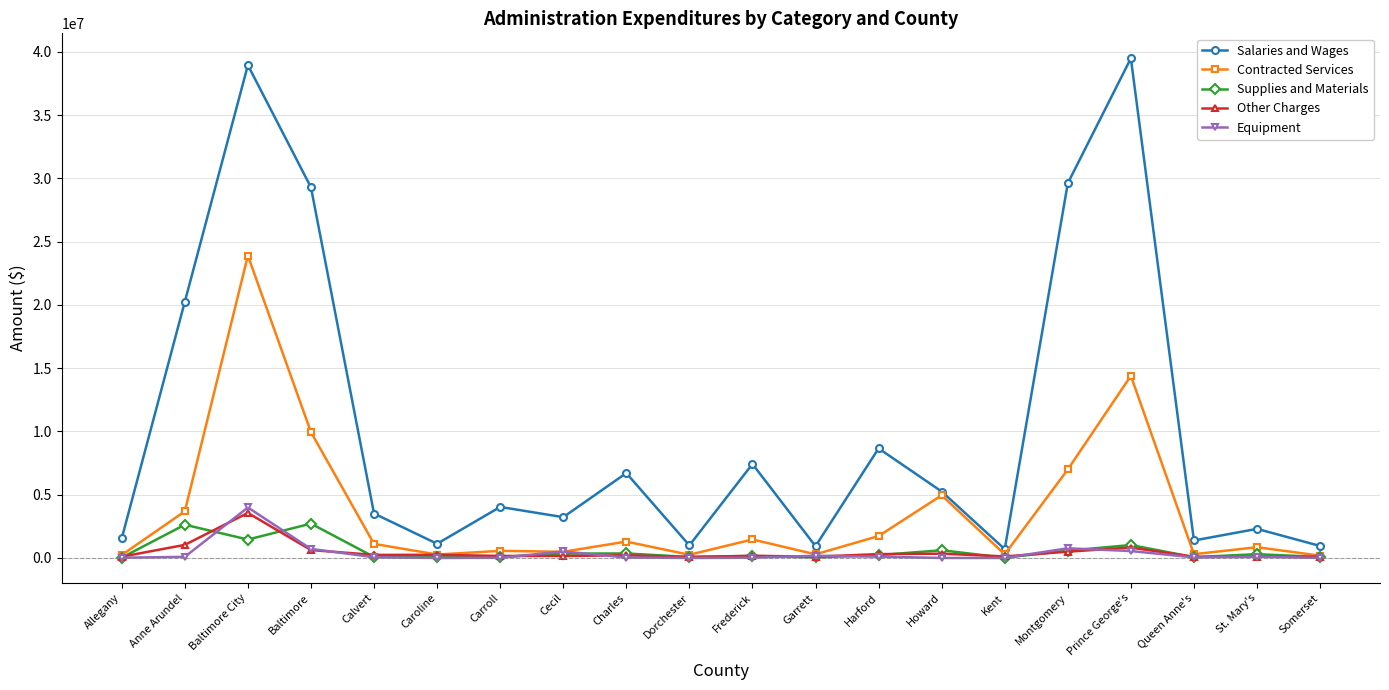

True or false: Salaries and Wages and Supplies and Materials intersect in this chart.

False